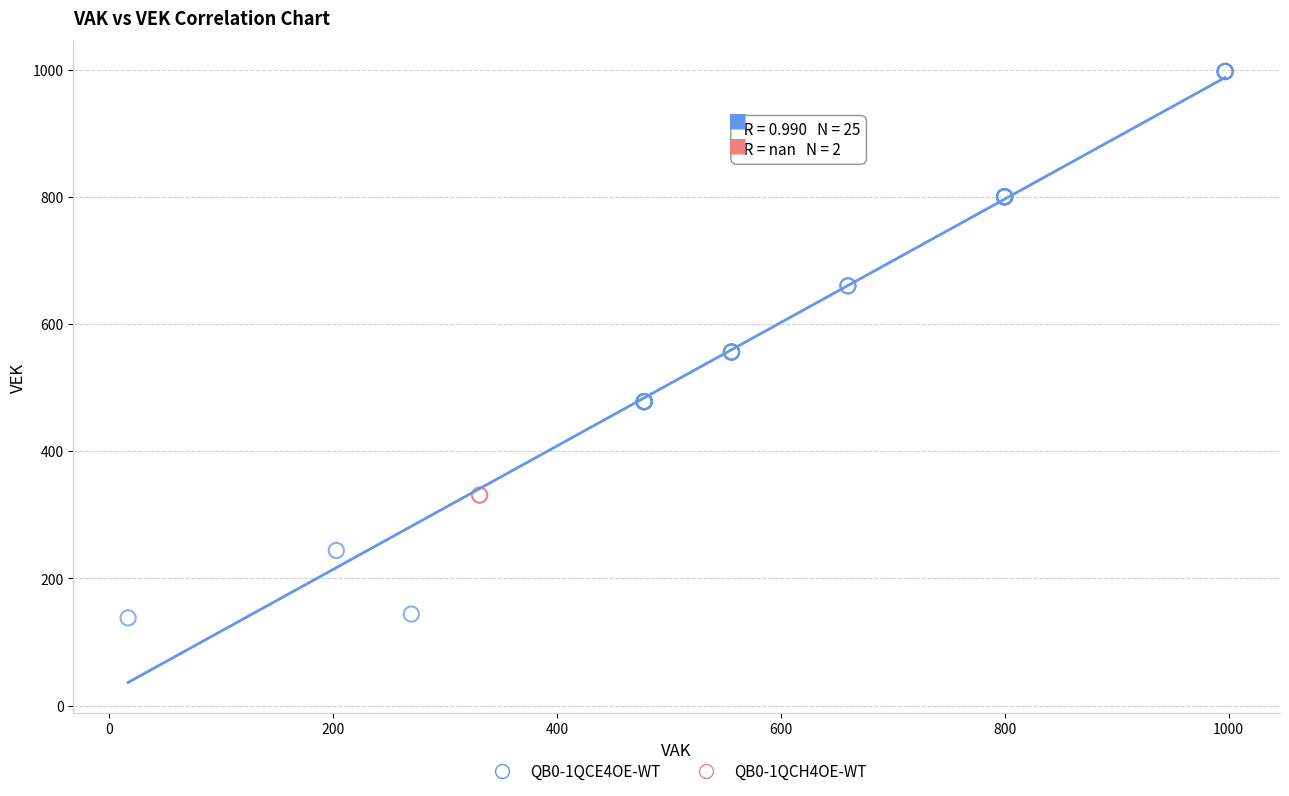

What are all the series names shown in the legend?

QB0-1QCE4OE-WT, QB0-1QCH4OE-WT